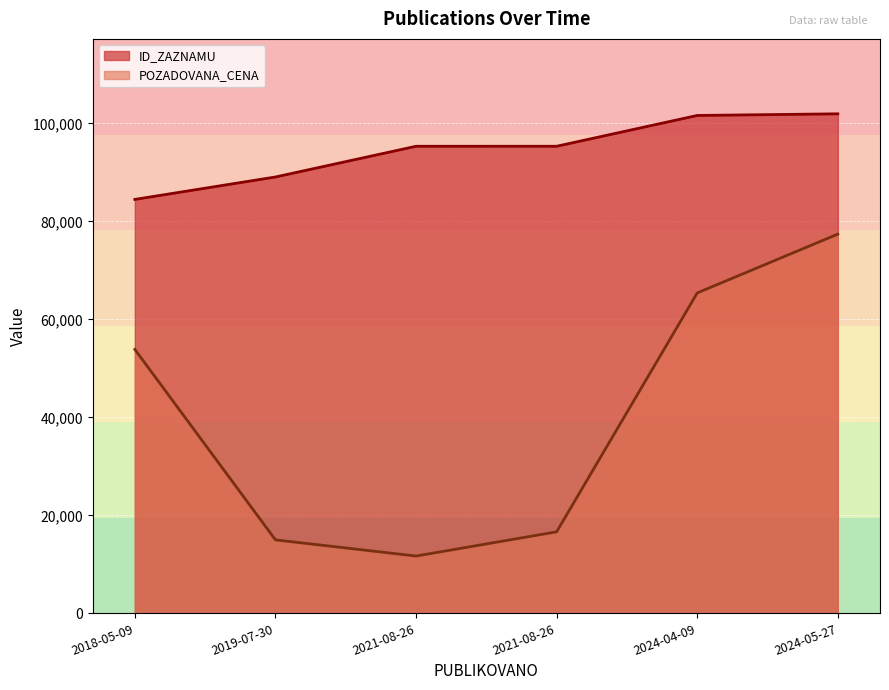

True or false: POZADOVANA_CENA and ID_ZAZNAMU intersect in this chart.

False